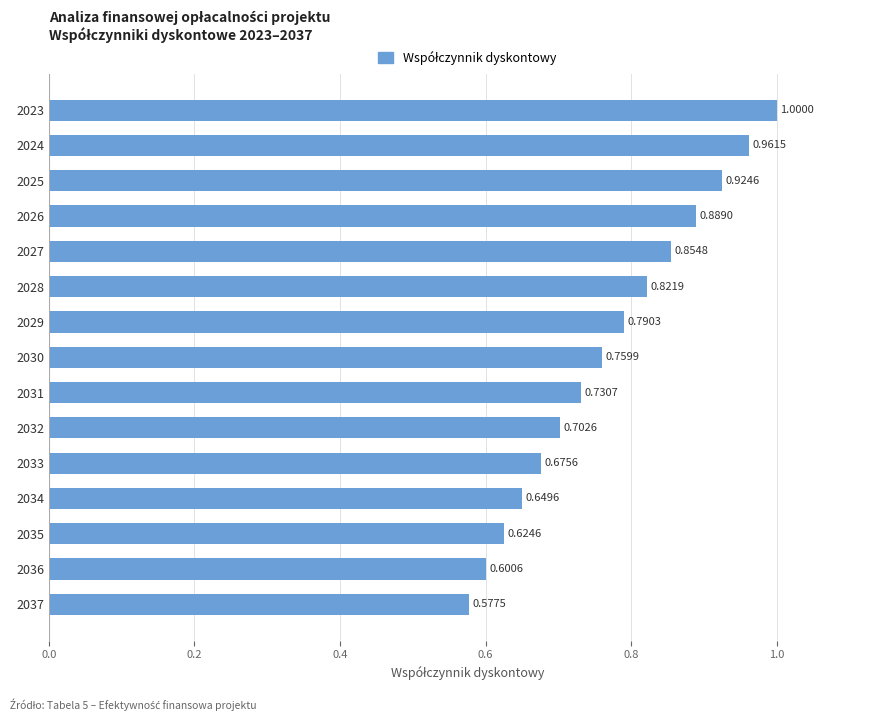

Which has a higher value, 2030 or 2034?

2030